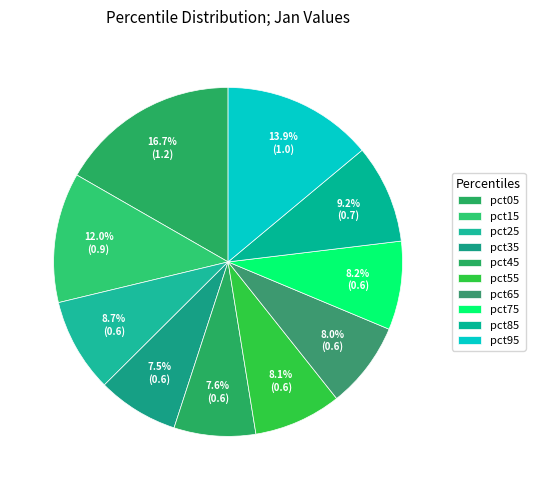

Does pct85 account for over 50% of the chart?

No